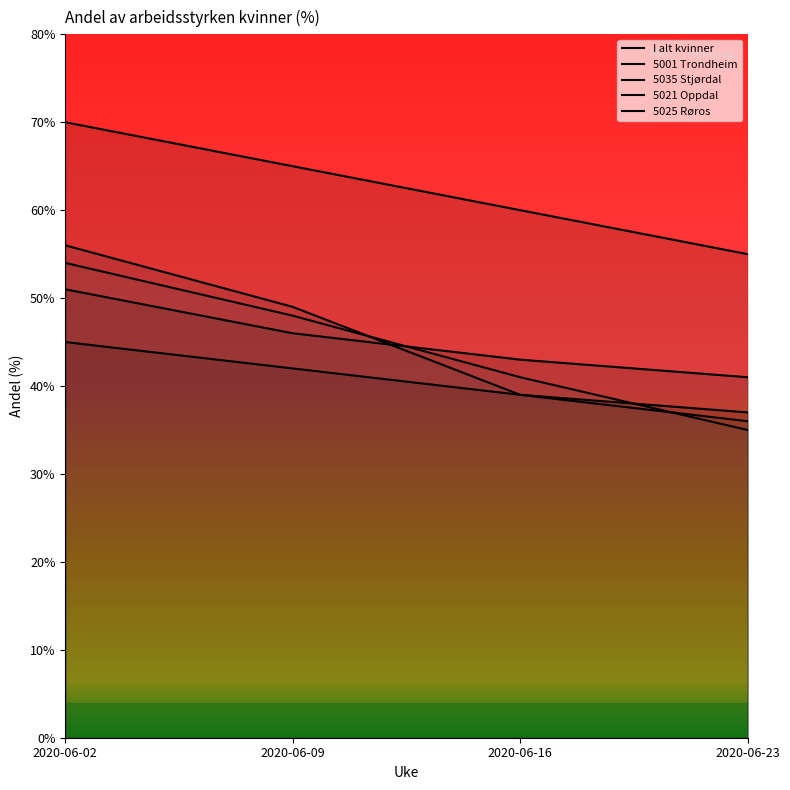

True or false: 5025 Røros has more than 1 points higher than both neighbors.

False